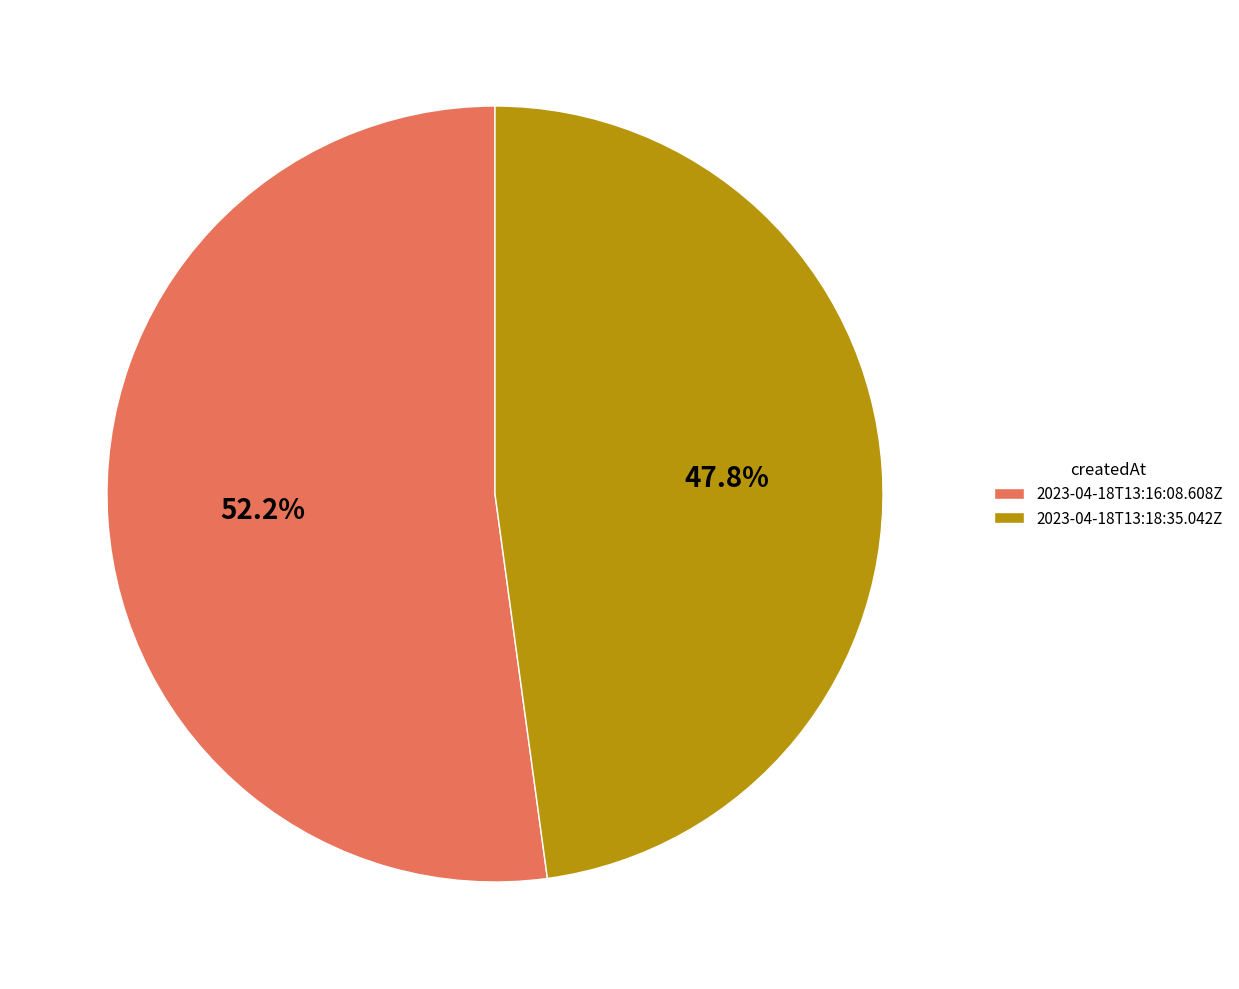

Count the number of slices in the pie.

2